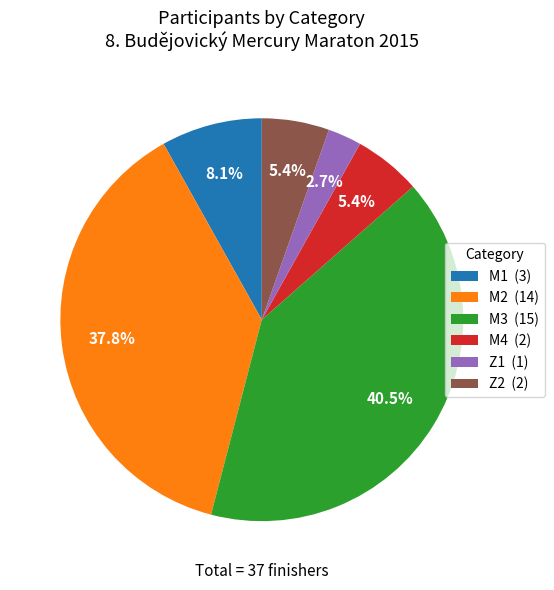

To the nearest percent, what is the difference between the largest and smallest slice percentages?

38%